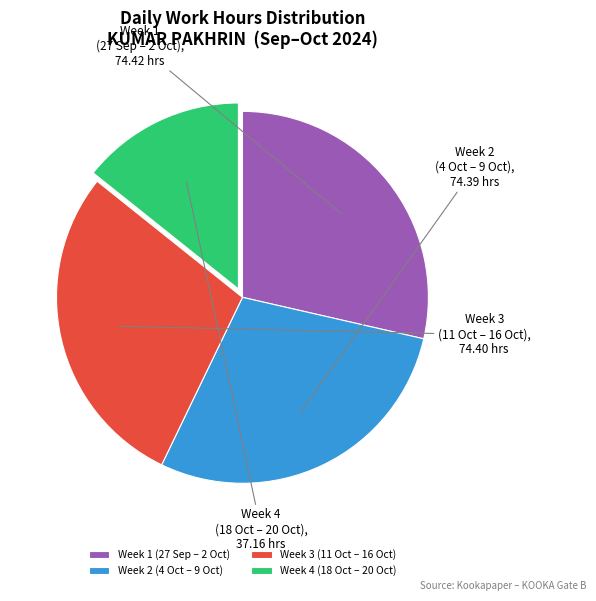

Is there a majority slice in this chart?

No